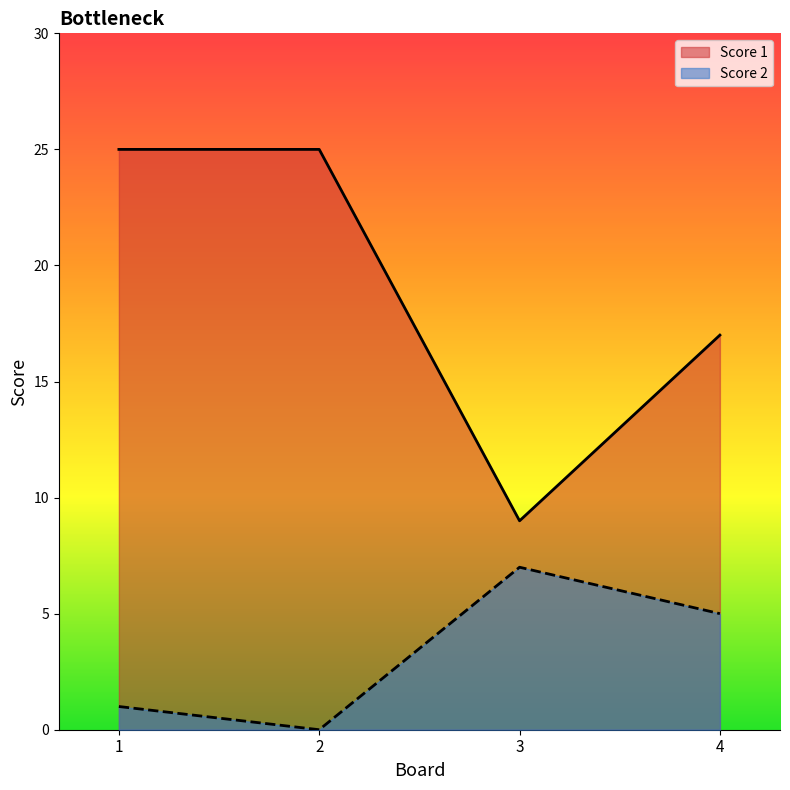

List the series in order of their overall mean, lowest first.

Score 2, Score 1